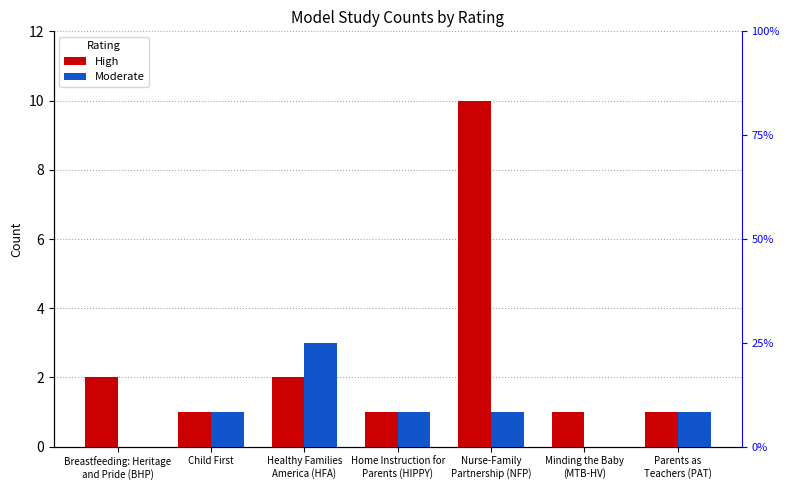

The High series shows 2 at Healthy Families
America (HFA). True or false?

True